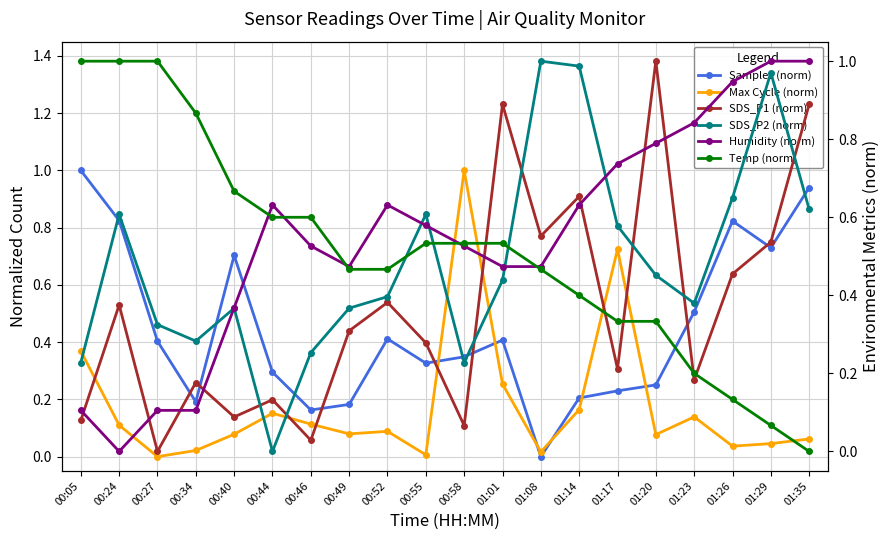

What is the maximum value shown in the chart?

1.0